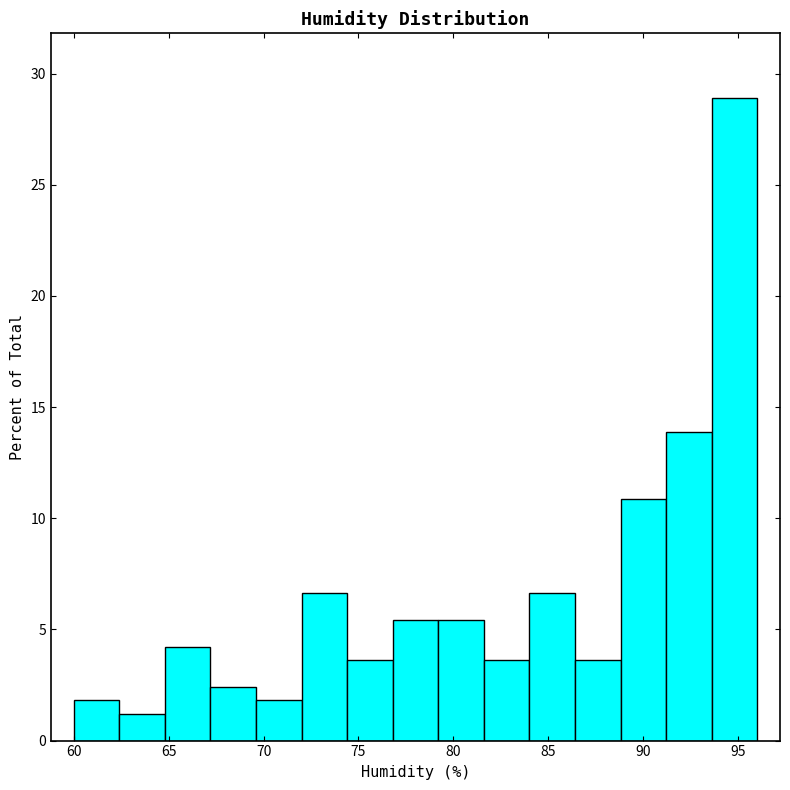

Reading left to right, transcribe this chart: for each bar, give the range it covers on the x-axis and its height. Neither the bar edges nor the heights are printed on the chart, so give them approximately, as read against the axes.

60.0 to 62.4: 2.0
62.4 to 64.8: 1.0
64.8 to 67.2: 4.0
67.2 to 69.6: 2.5
69.6 to 72.0: 2.0
72.0 to 74.4: 6.5
74.4 to 76.8: 3.5
76.8 to 79.2: 5.5
79.2 to 81.6: 5.5
81.6 to 84.0: 3.5
84.0 to 86.4: 6.5
86.4 to 88.8: 3.5
88.8 to 91.2: 11.0
91.2 to 93.6: 14.0
93.6 to 96.0: 29.0